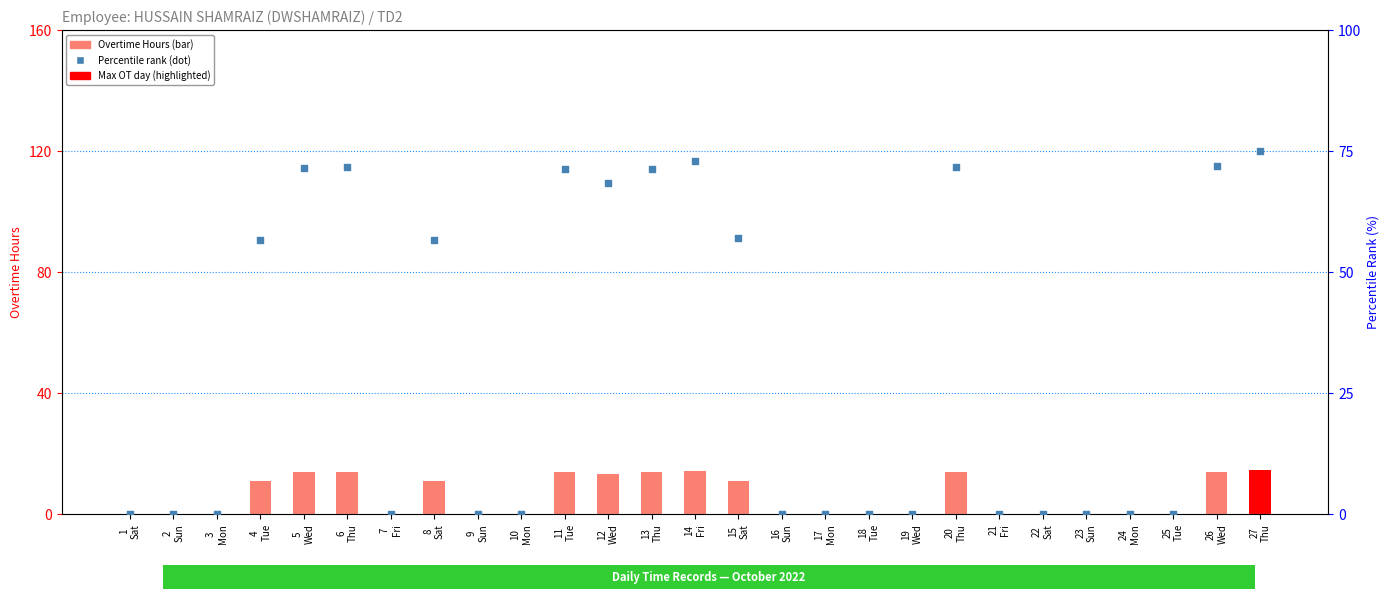

At how many categories does at least one series exceed 1?

12